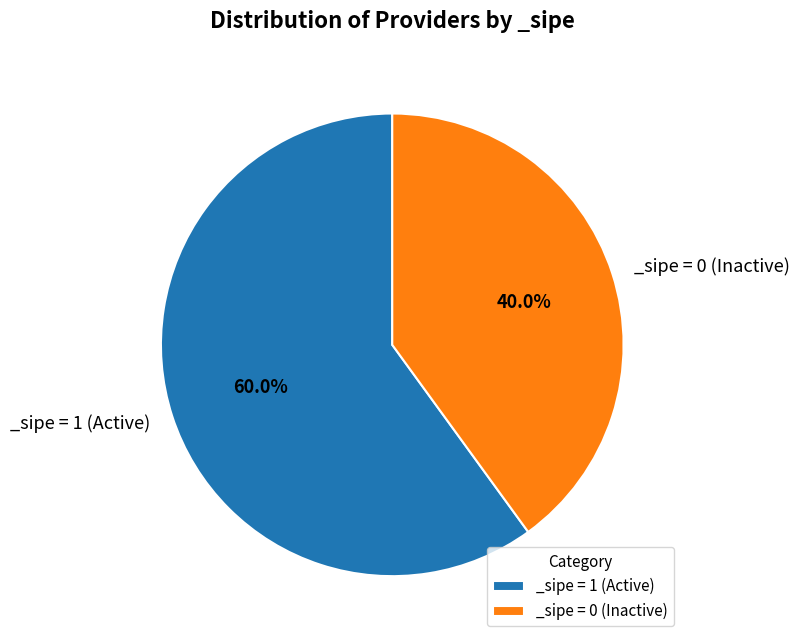

Rank the categories by value from highest to lowest.

_sipe = 1 (Active), _sipe = 0 (Inactive)